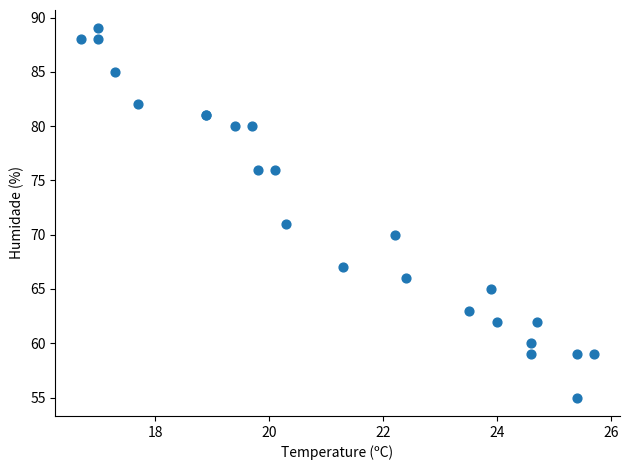

What Y value in the scatter plot is closest to 72?

71